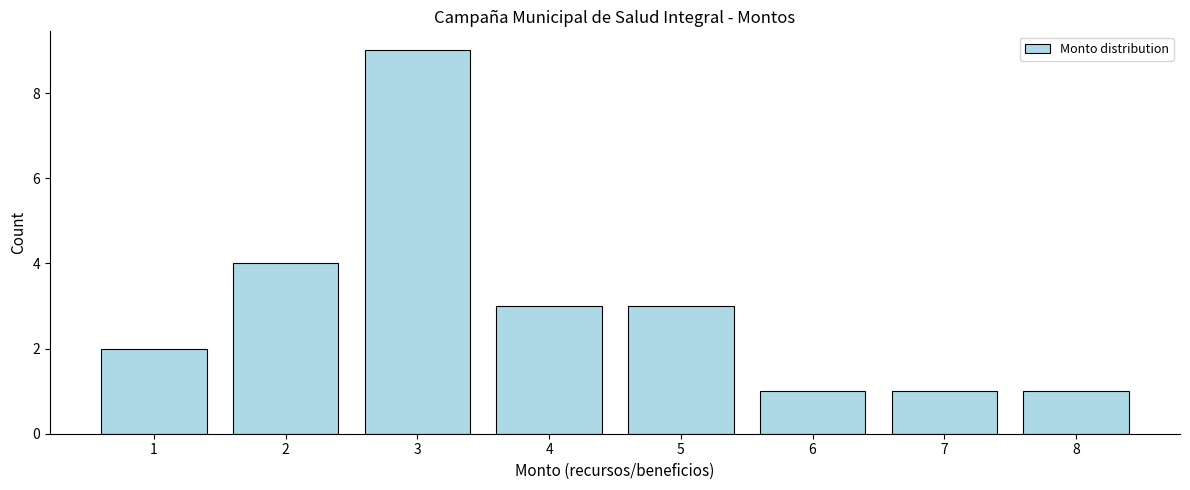

Reading left to right, list all the values displayed in this chart.

2	4	9	3	3	1	1	1